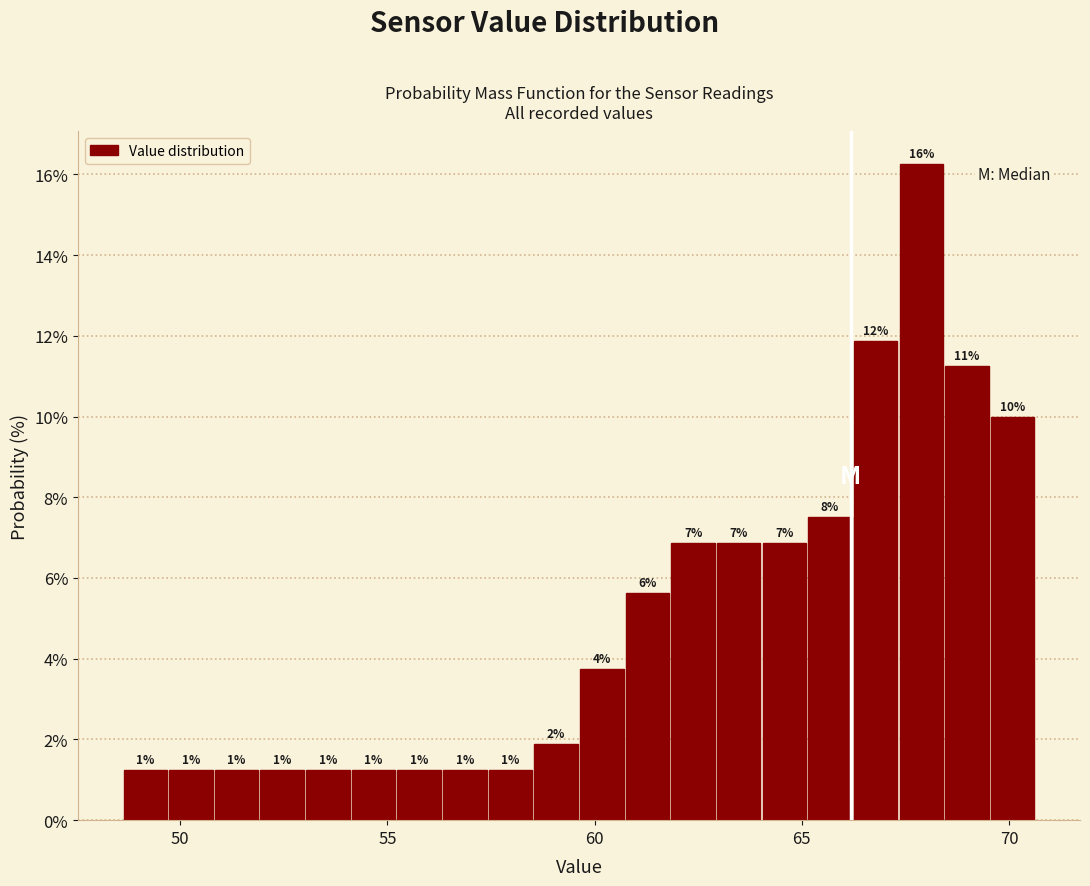

Read against the x-axis, roughly where is the centre of the tallest bar?

68.0